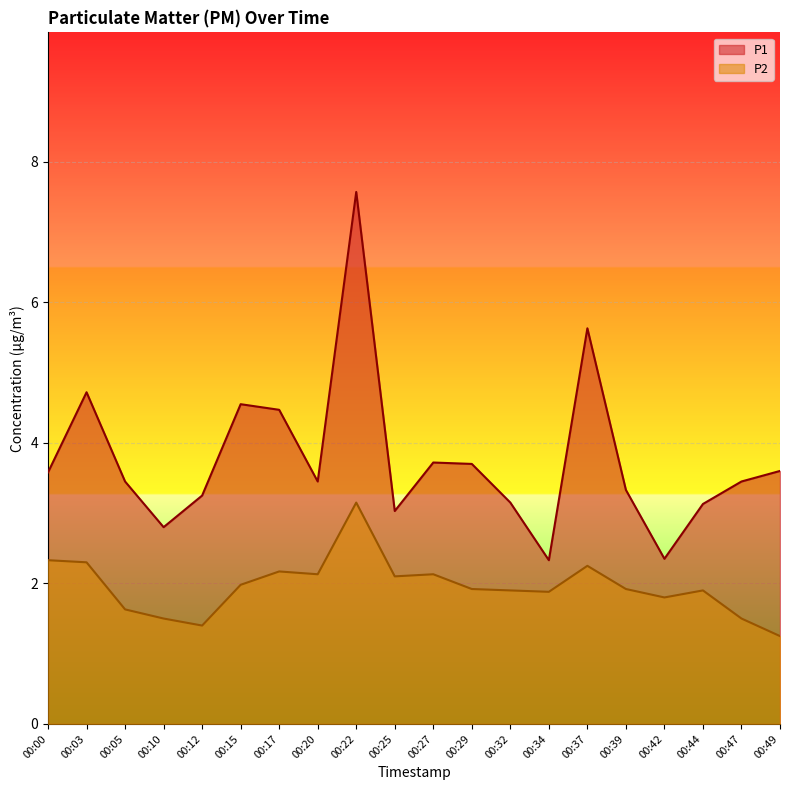

What are all the series names shown in the legend?

P1, P2